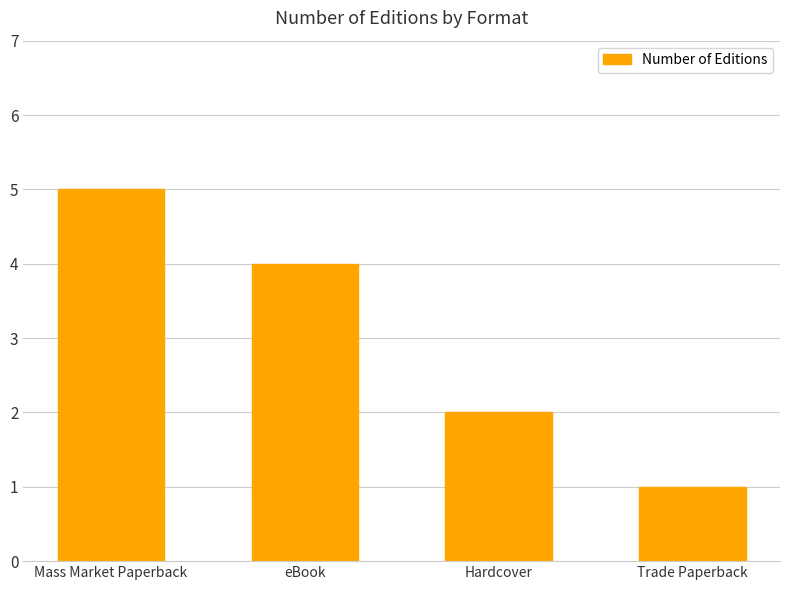

List the labels in order of value, smallest first.

Trade Paperback, Hardcover, eBook, Mass Market Paperback